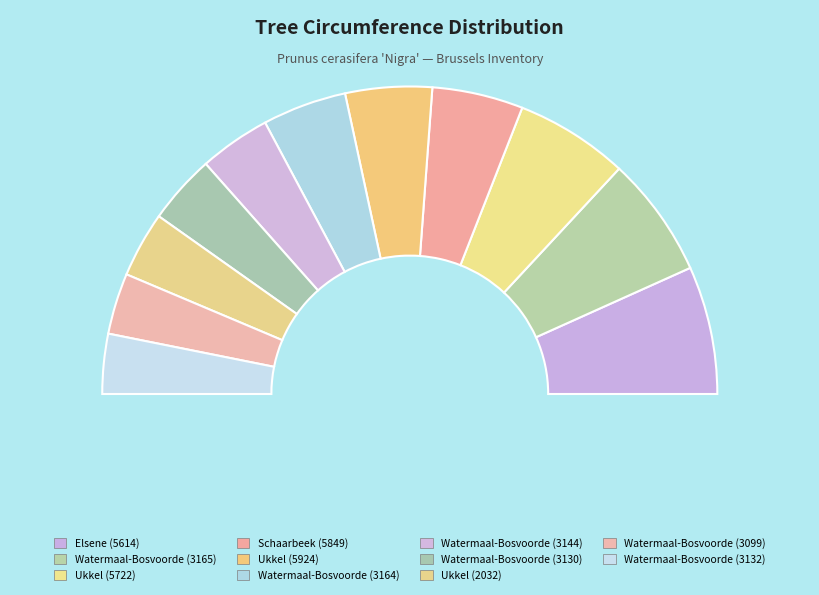

How many segments does this pie chart have?

11